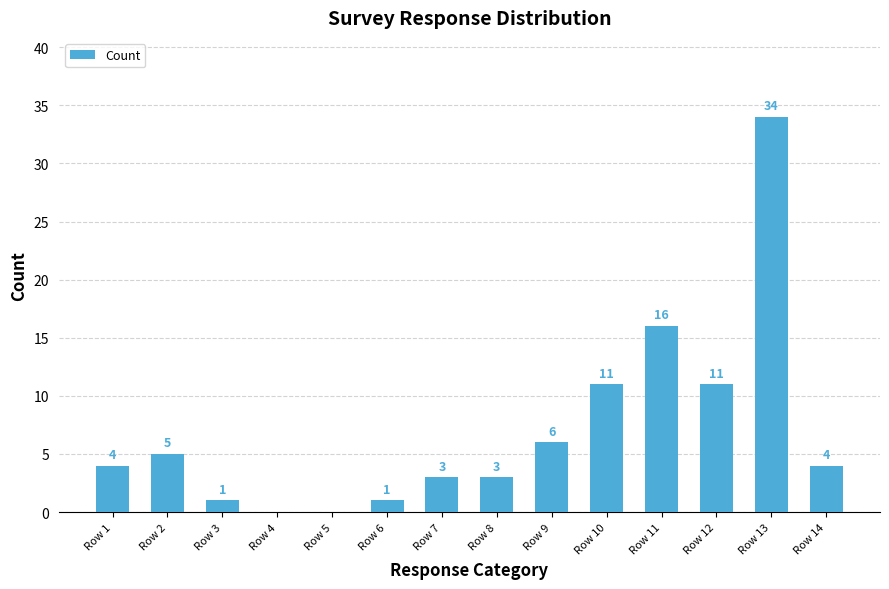

At which category does the chart reach its peak across all series?

Row 13